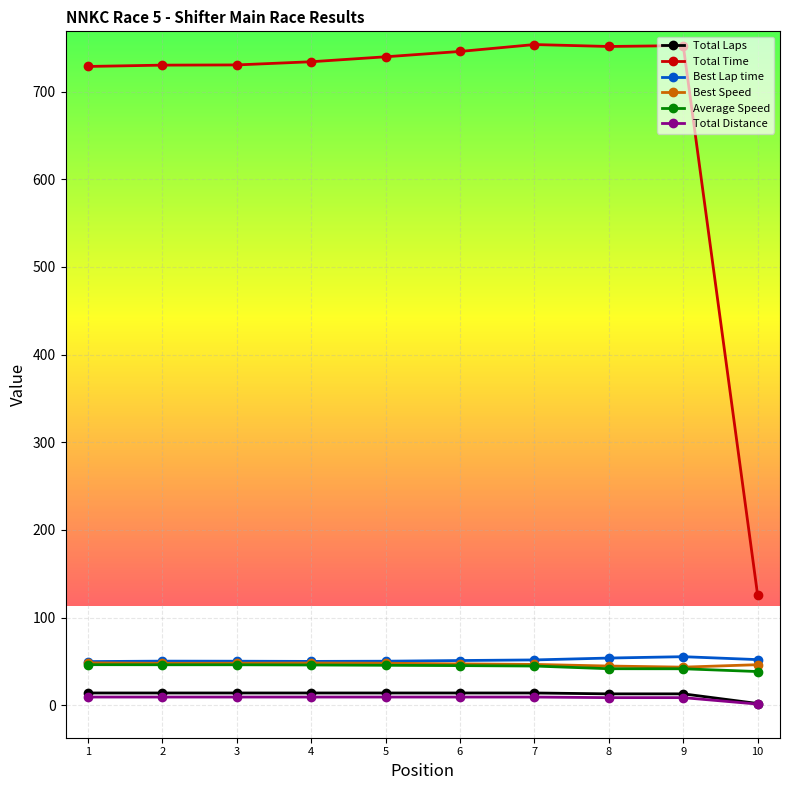

How many lines are shown in the chart?

6